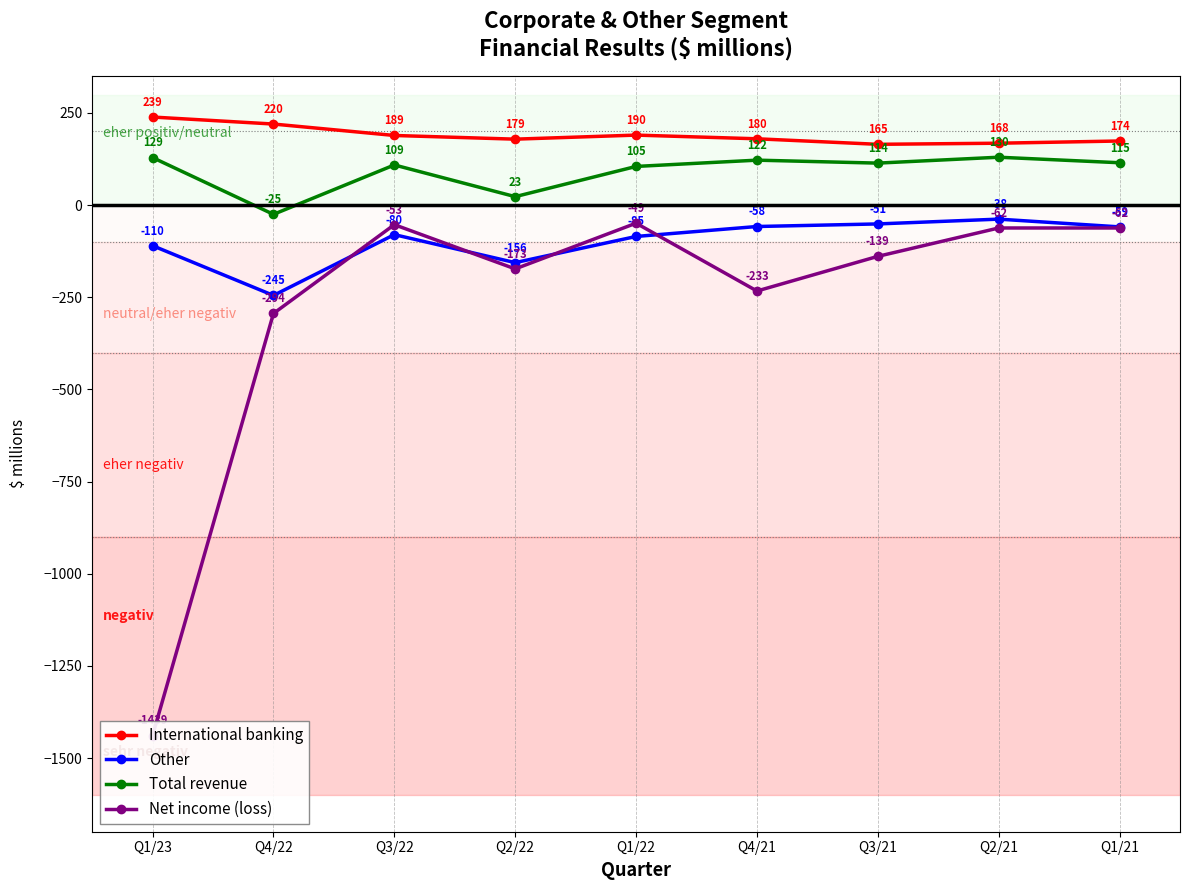

Rank the series at Q4/21 from highest to lowest value.

International banking, Total revenue, Other, Net income (loss)